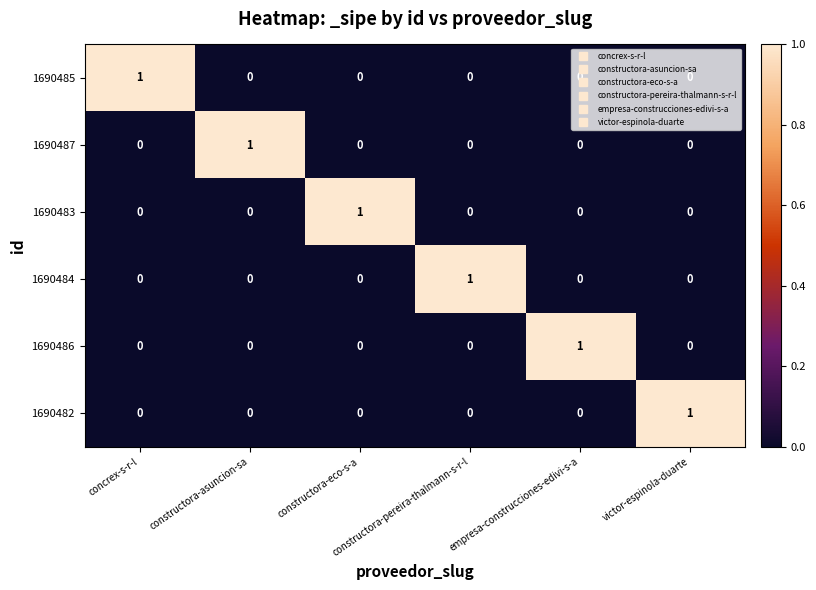

Count the 1690483 values in the range 0 to 1.

6